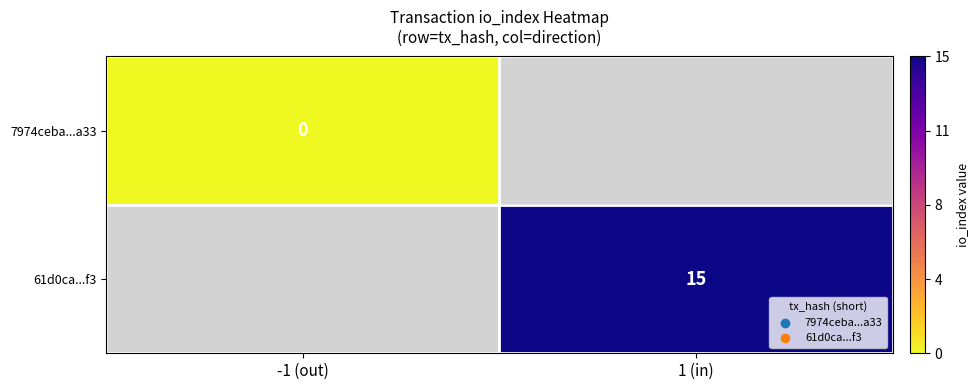

The 61d0ca...f3 series shows 8 at 1 (in). True or false?

False